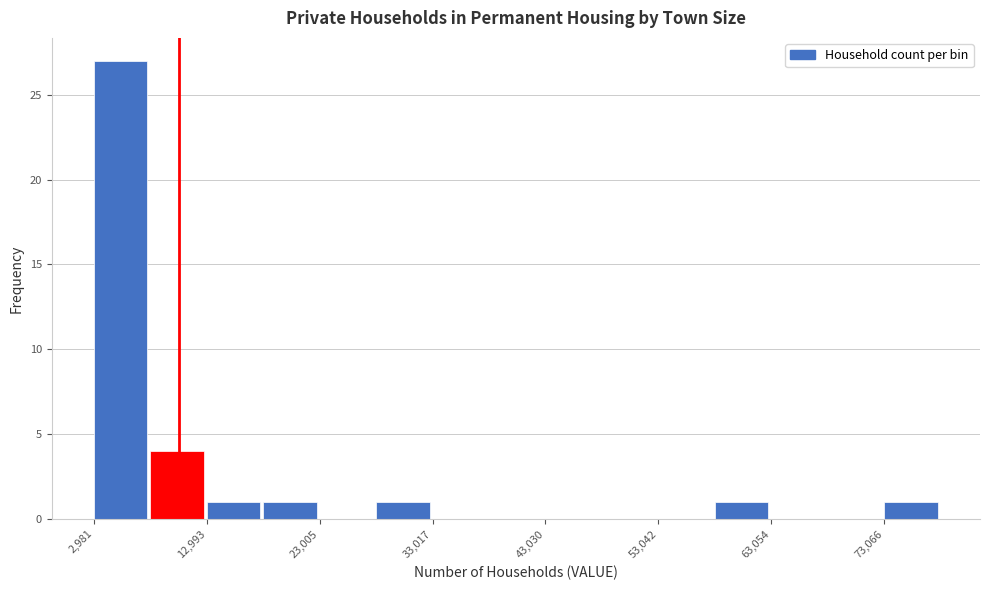

Around what value on the x-axis is the tallest bar? Give the approximate position of its centre, as read against the axis.

6000